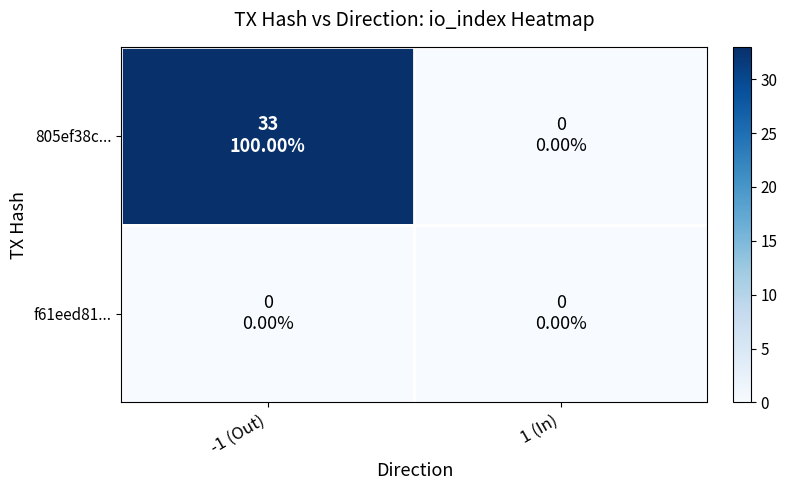

Which series has the largest total across all categories?

805ef38c...